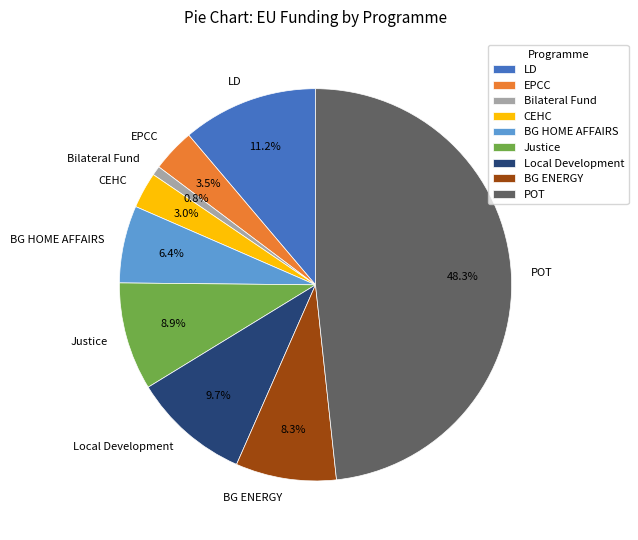

Which slice is the largest?

POT